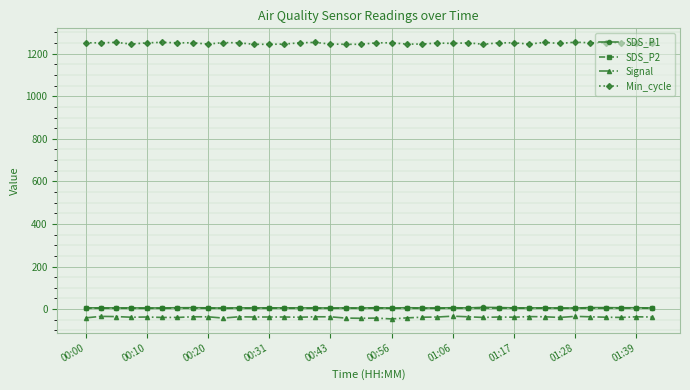

How many data points in Signal are above -37?

14